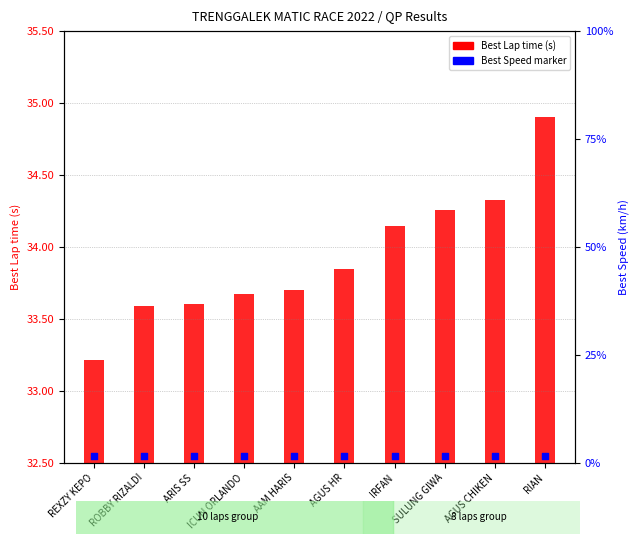

At how many categories does at least one series exceed 31?

10